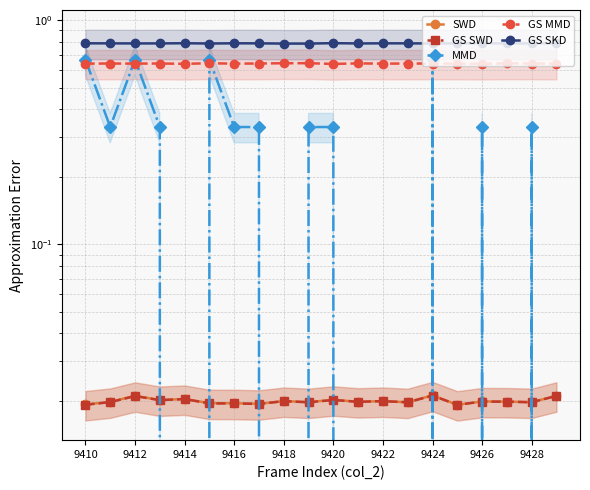

True or false: SWD and GS SWD intersect in this chart.

False